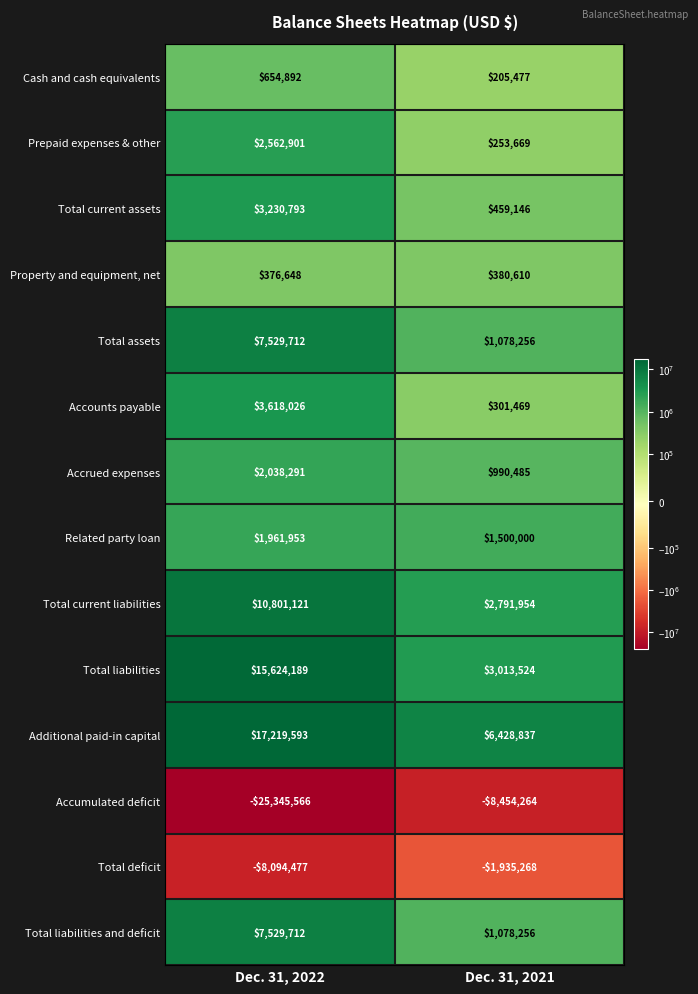

Reading right to left, what are all the values shown in this chart?

Cash and cash equivalents: Dec. 31, 2021=205477	Dec. 31, 2022=654892
Prepaid expenses & other: Dec. 31, 2021=253669	Dec. 31, 2022=2562901
Total current assets: Dec. 31, 2021=459146	Dec. 31, 2022=3230793
Property and equipment, net: Dec. 31, 2021=380610	Dec. 31, 2022=376648
Total assets: Dec. 31, 2021=1078256	Dec. 31, 2022=7529712
Accounts payable: Dec. 31, 2021=301469	Dec. 31, 2022=3618026
Accrued expenses: Dec. 31, 2021=990485	Dec. 31, 2022=2038291
Related party loan: Dec. 31, 2021=1500000	Dec. 31, 2022=1961953
Total current liabilities: Dec. 31, 2021=2791954	Dec. 31, 2022=10801121
Total liabilities: Dec. 31, 2021=3013524	Dec. 31, 2022=15624189
Additional paid-in capital: Dec. 31, 2021=6428837	Dec. 31, 2022=17219593
Accumulated deficit: Dec. 31, 2021=-8454264	Dec. 31, 2022=-25345566
Total deficit: Dec. 31, 2021=-1935268	Dec. 31, 2022=-8094477
Total liabilities and deficit: Dec. 31, 2021=1078256	Dec. 31, 2022=7529712